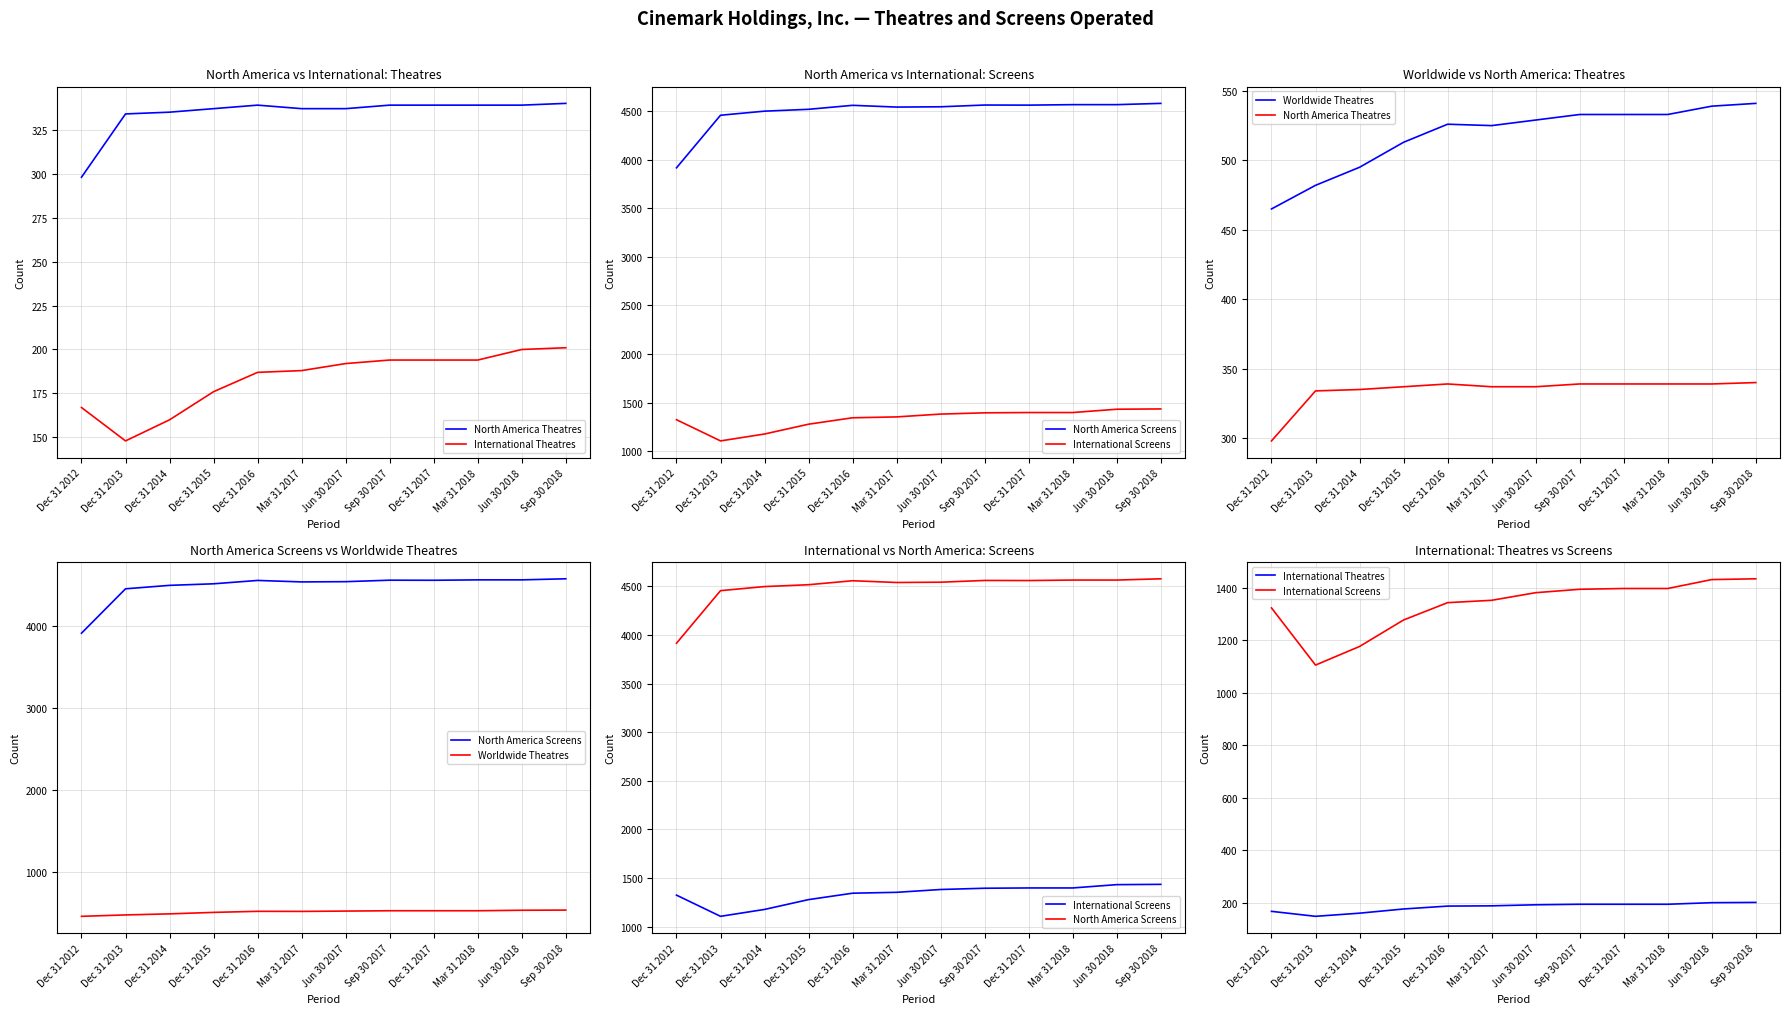

Between Dec 31 2013 and Dec 31 2015, which series saw the biggest shift?

International Screens